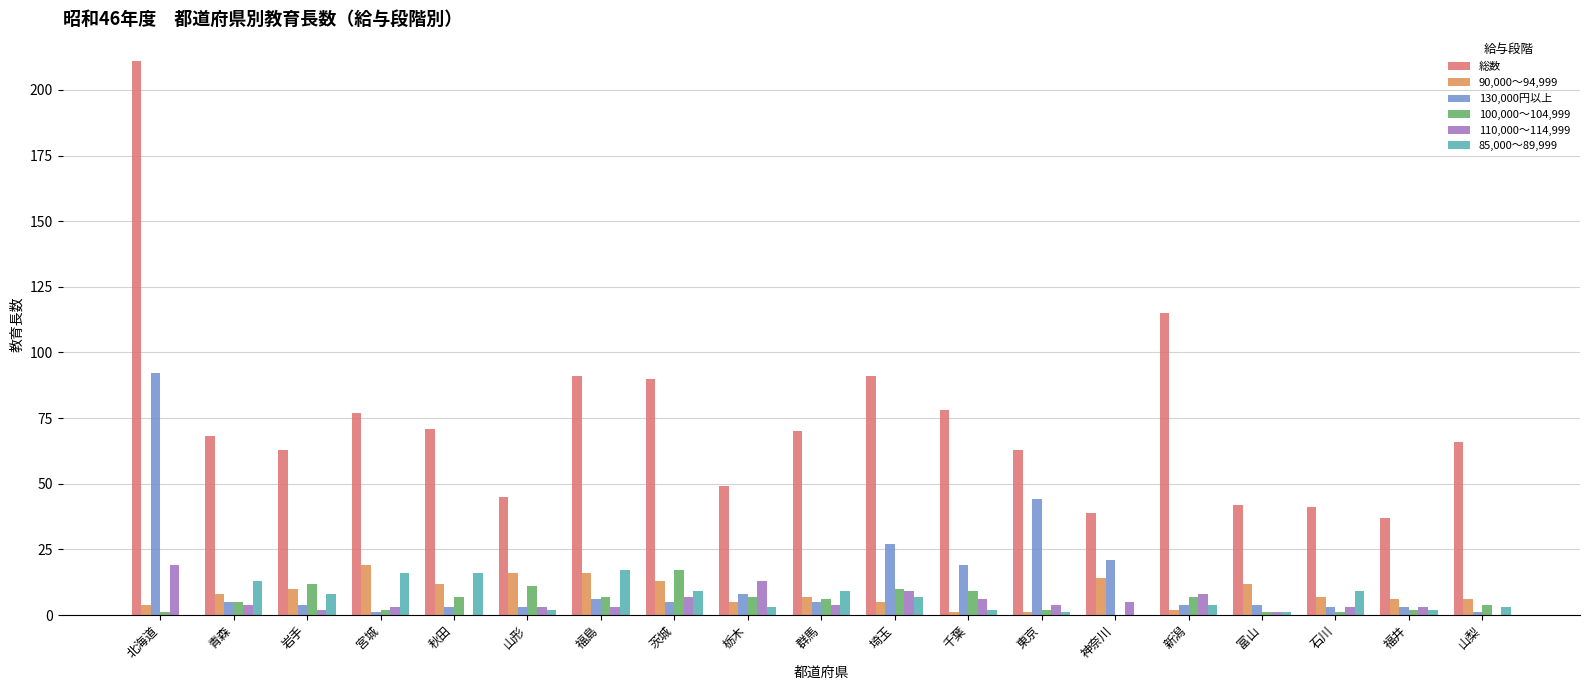

At which label does 110,000～114,999 reach its peak?

北海道